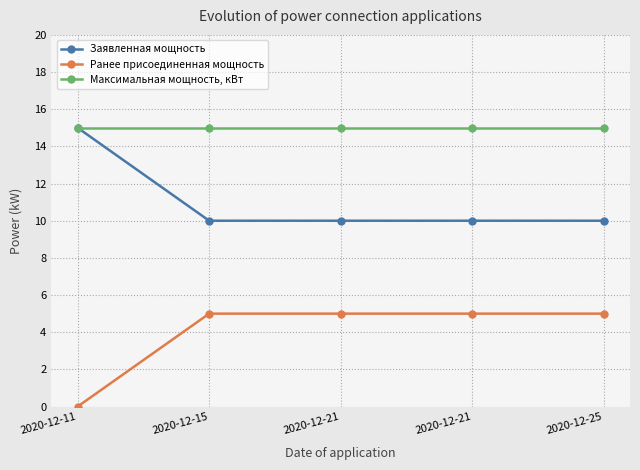

What are all the series names shown in the legend?

Заявленная мощность, Ранее присоединенная мощность, Максимальная мощность, кВт